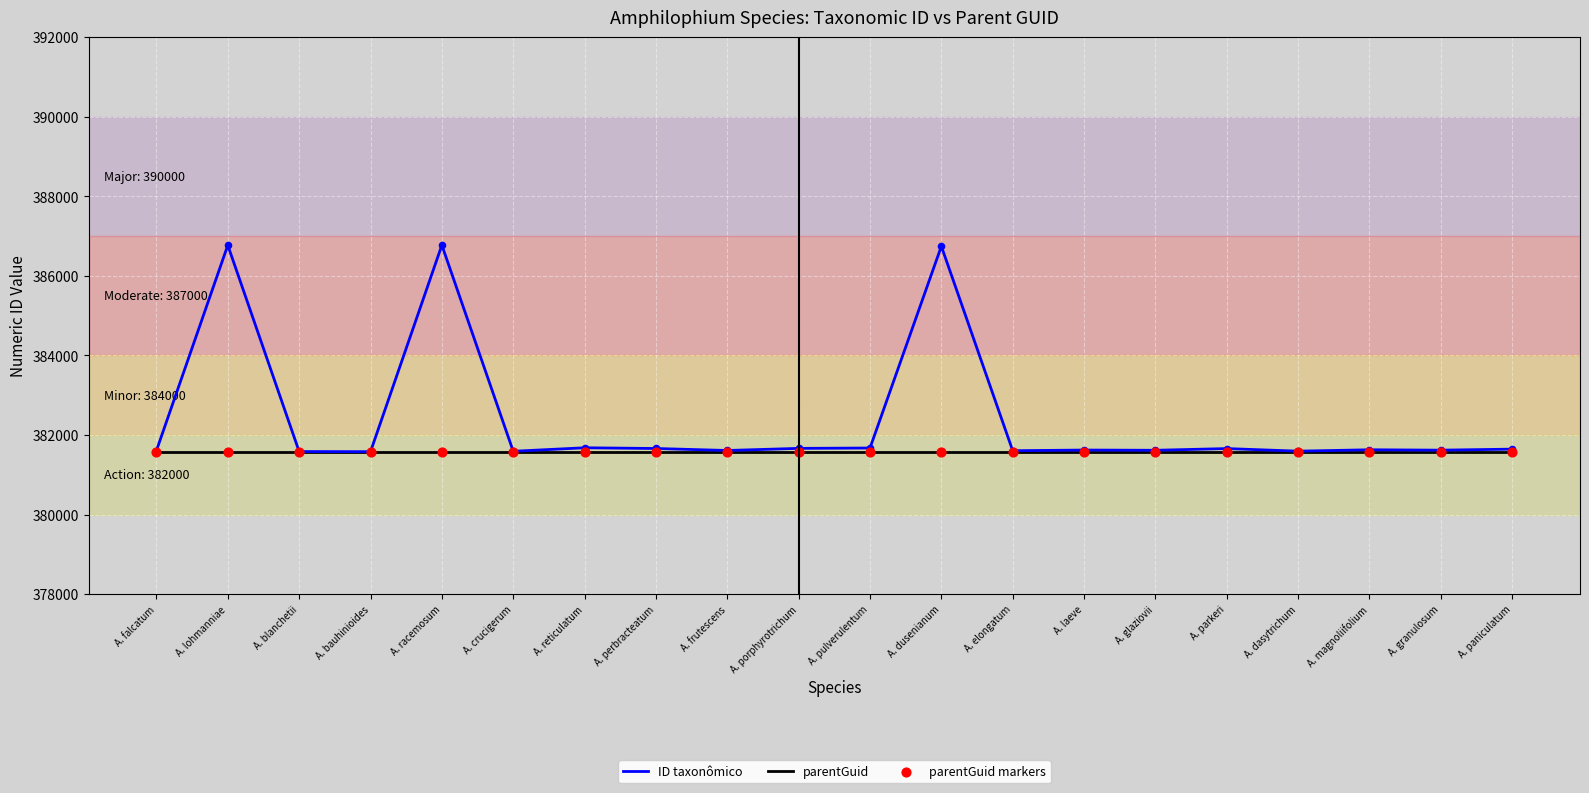

Between A. lohmanniae and A. magnoliifolium, which series saw the biggest shift?

ID taxonômico